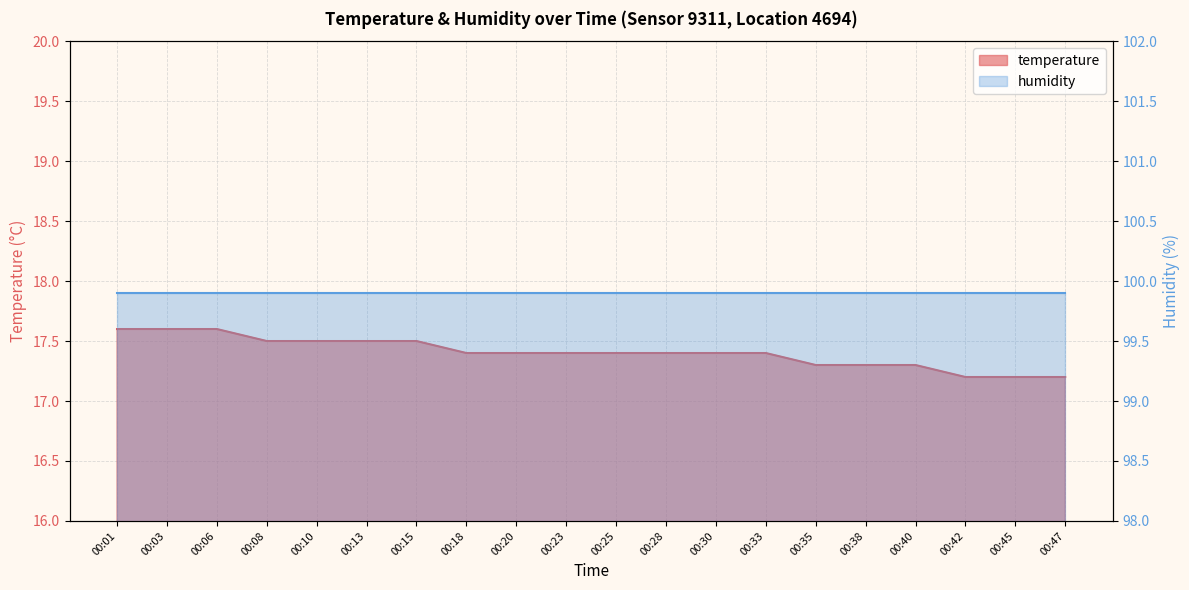

What is the value of the 3rd point from the left?

17.6